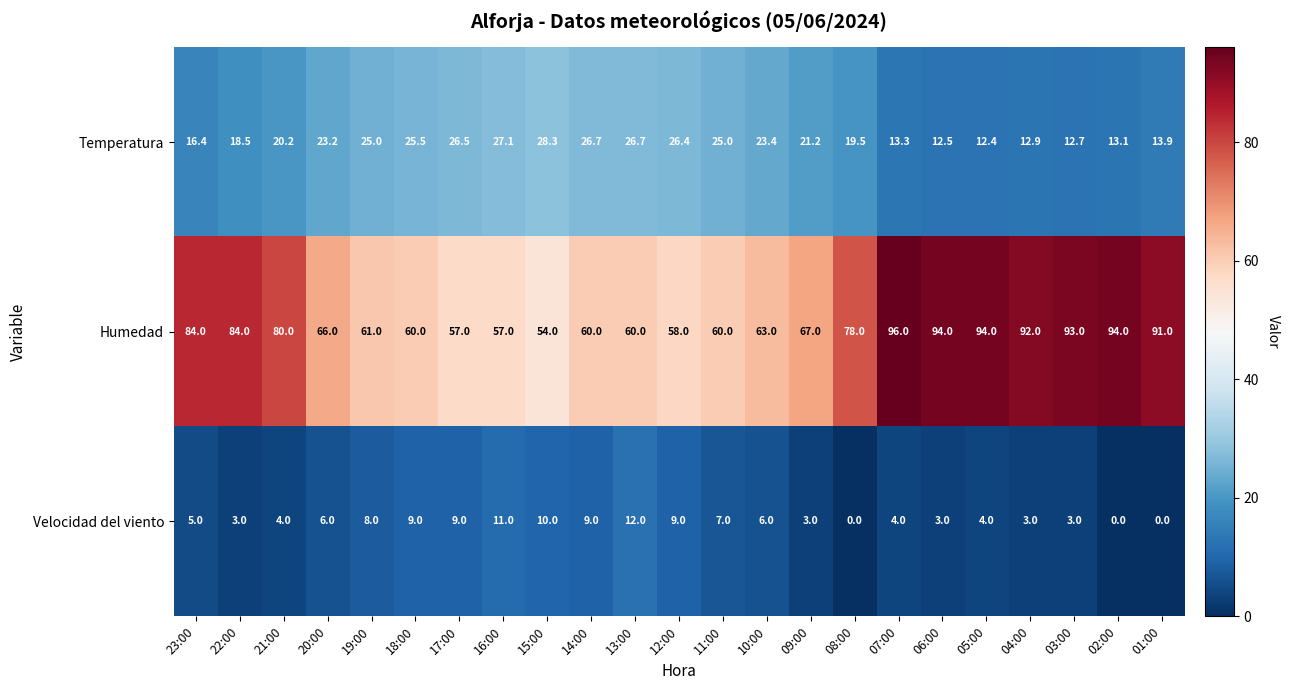

What is the difference between the highest and lowest values at 09:00?

64.0